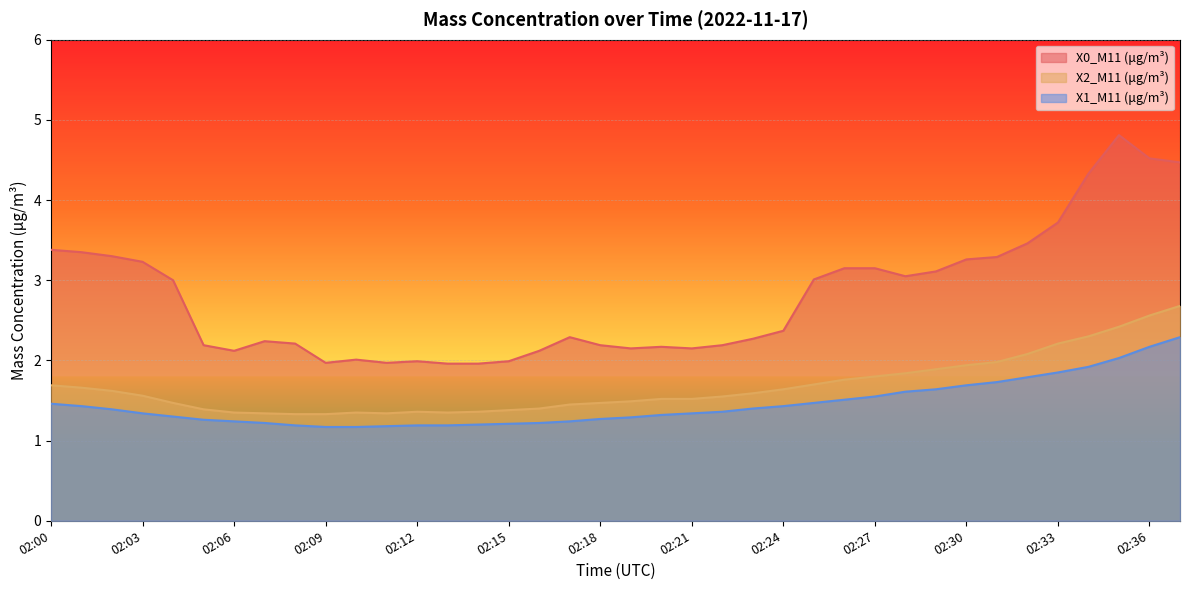

How many lines are shown in the chart?

3